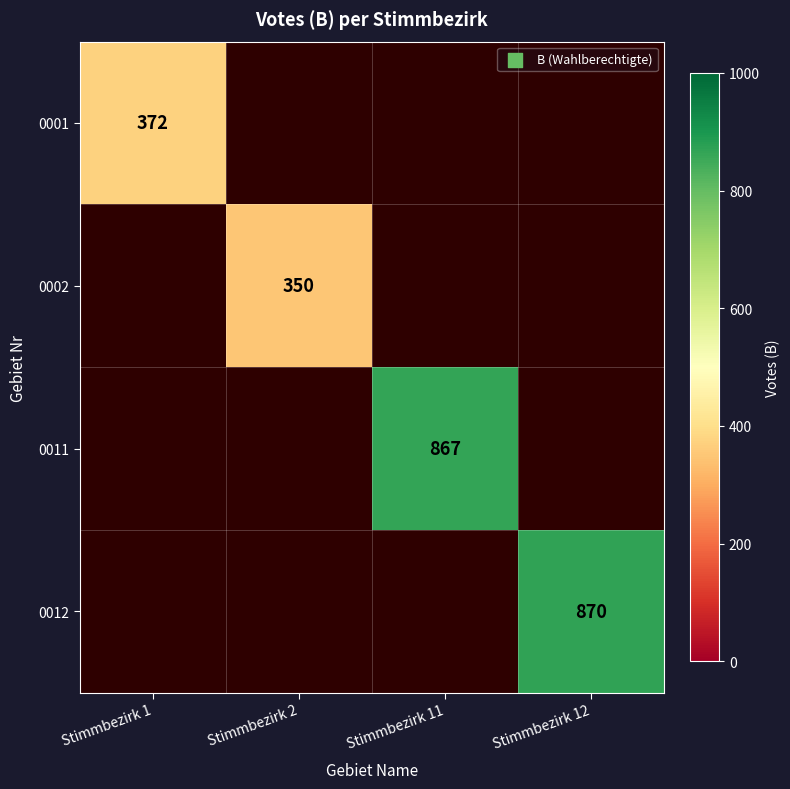

Between Stimmbezirk 2 and Stimmbezirk 1, which is larger?

Stimmbezirk 1